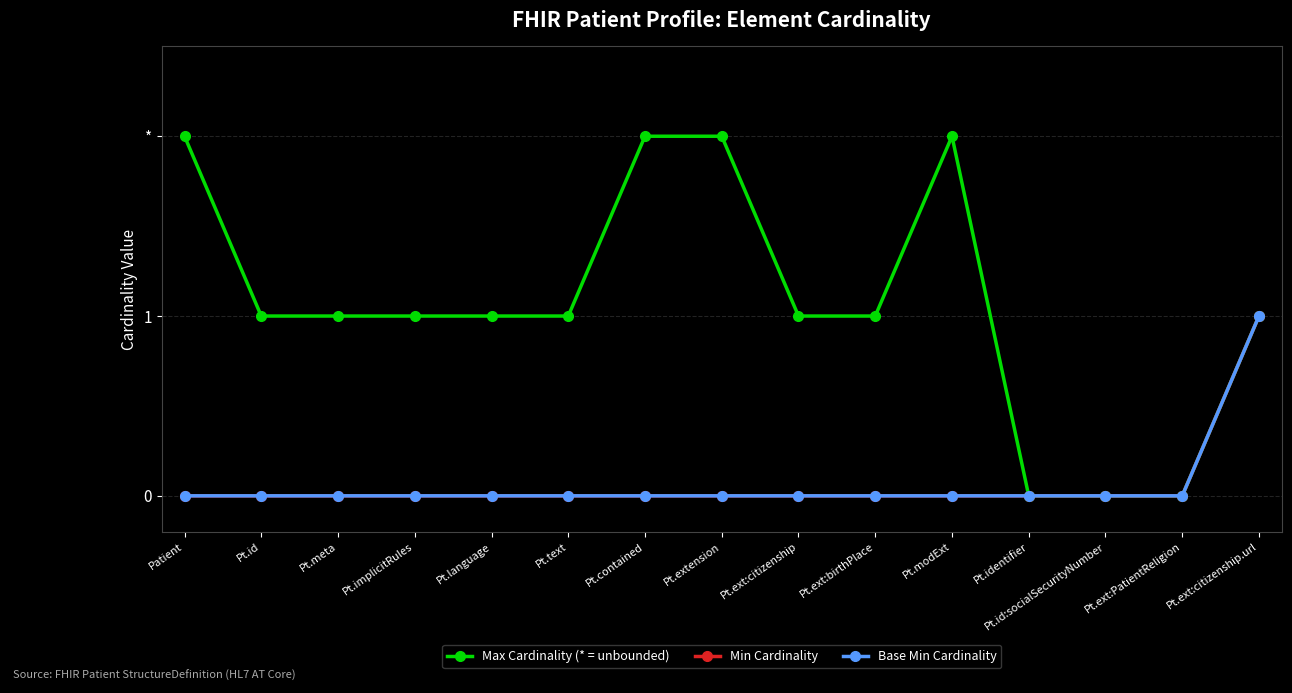

Is this an area chart (filled region under the line)?

No